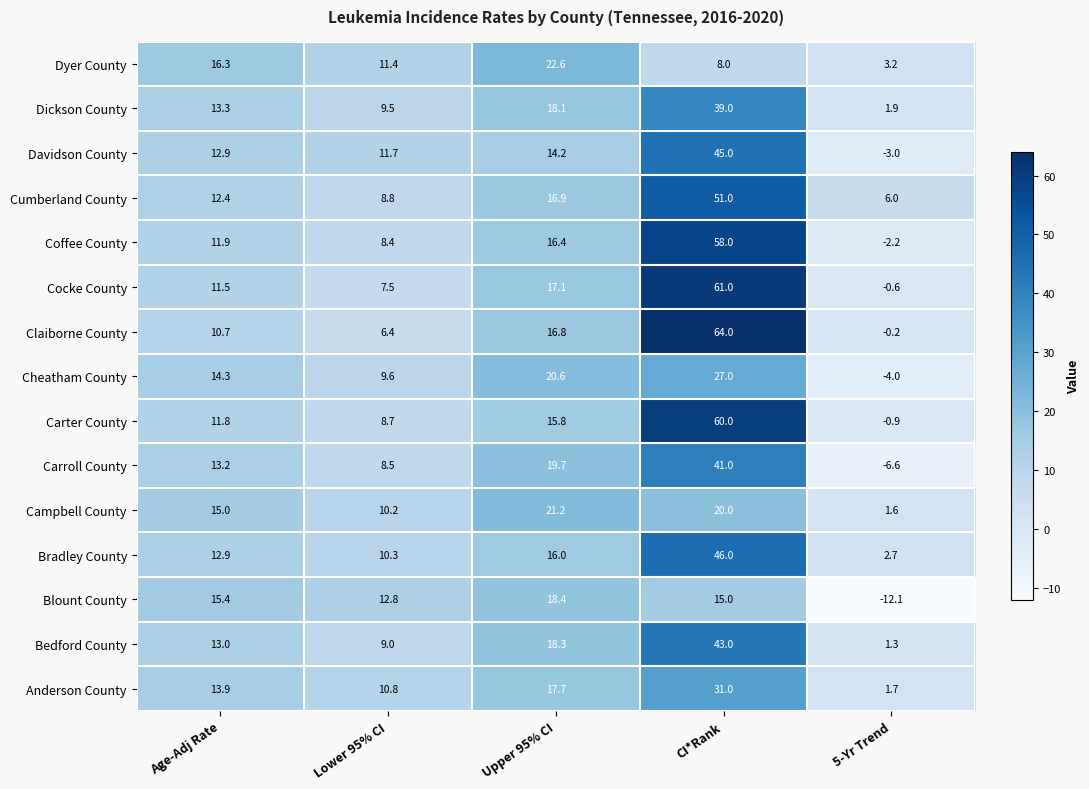

Count the number of categories in the chart.

5